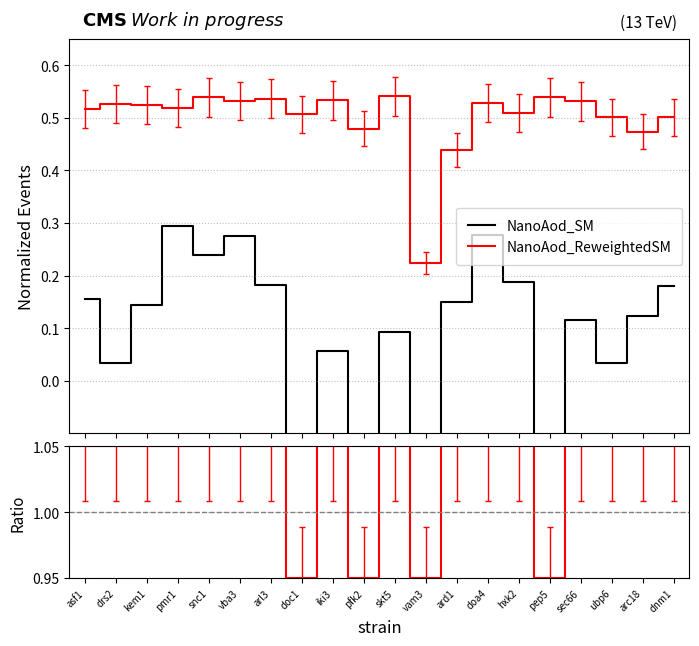

True or false: Ratio and NanoAod_ReweightedSM intersect in this chart.

False